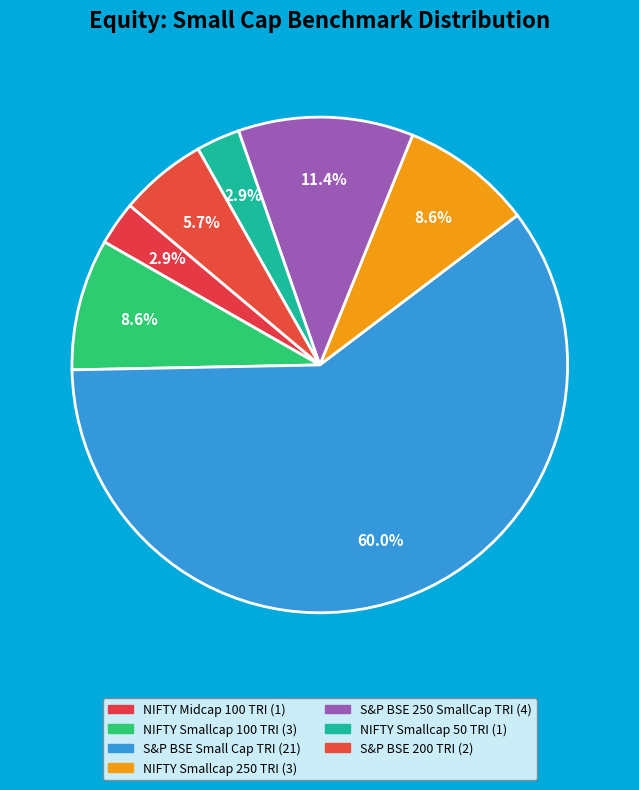

Which category accounts for the majority?

S&P BSE Small Cap TRI